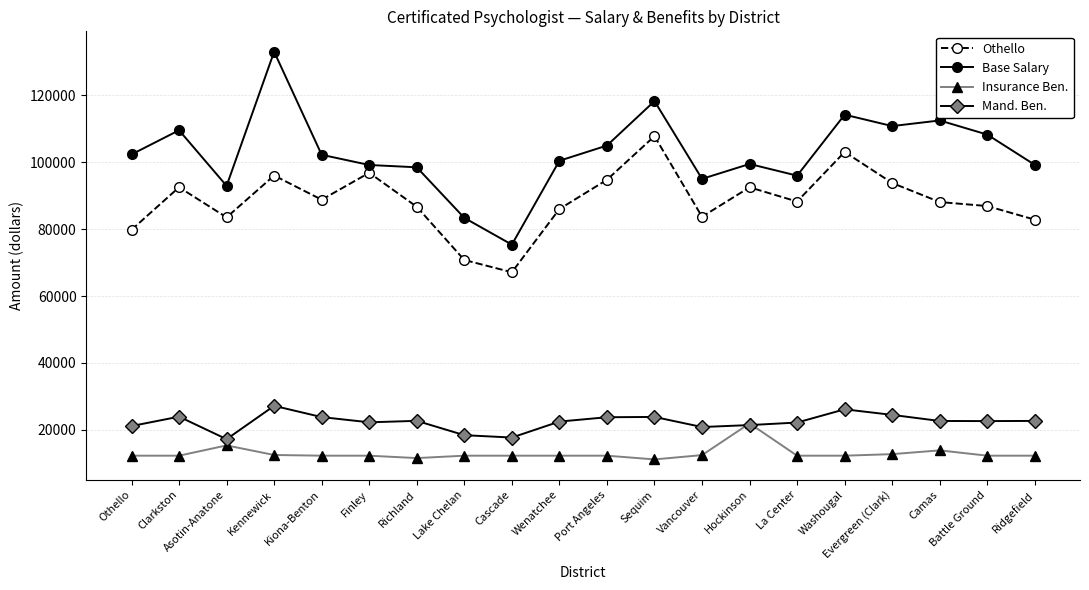

What is the total value across all series at Wenatchee?

221204